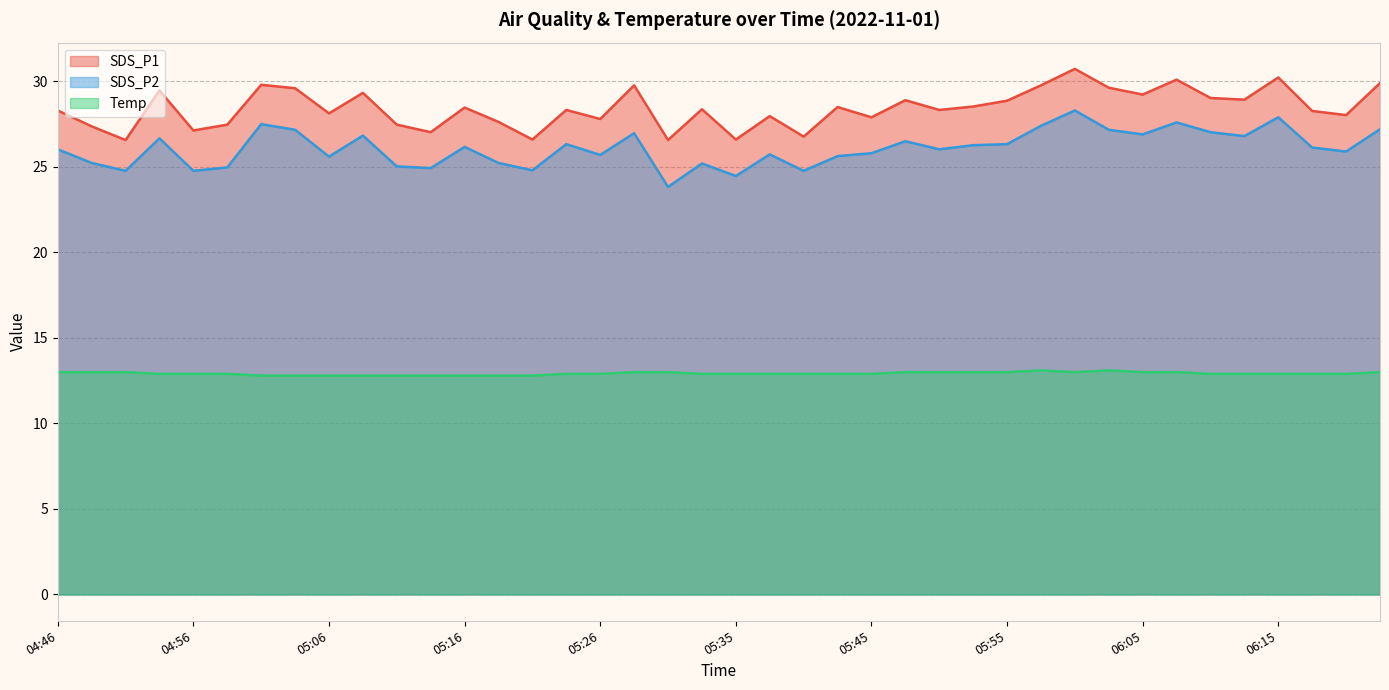

What are all the series names shown in the legend?

SDS_P1, SDS_P2, Temp